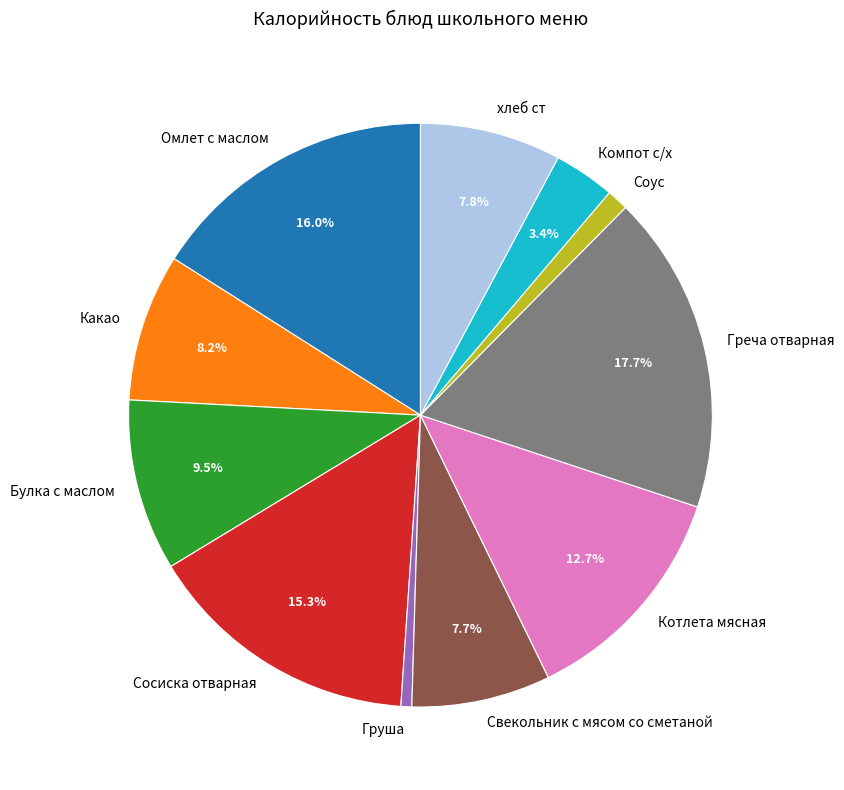

To the nearest percent, what percentage of the pie is Свекольник с мясом со сметаной?

8%